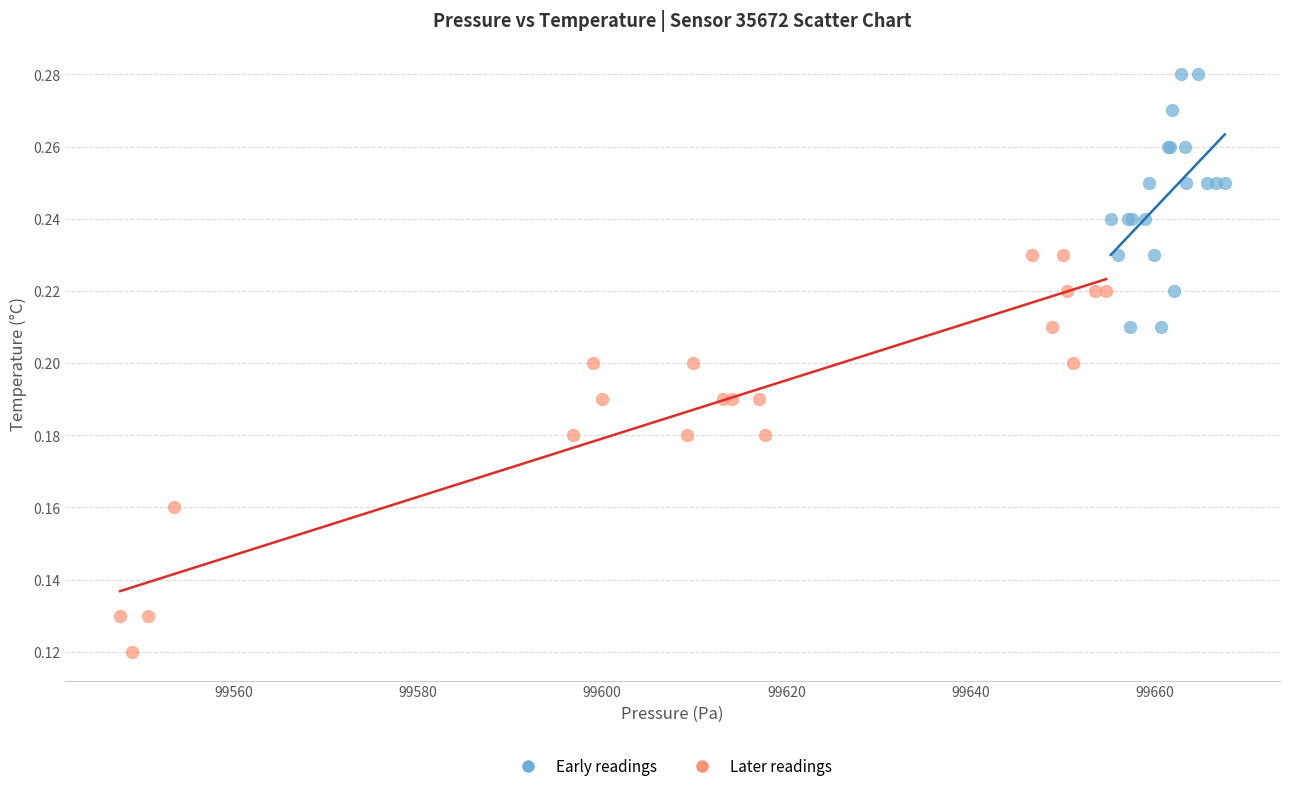

Which series contains the highest Y value?

Early readings